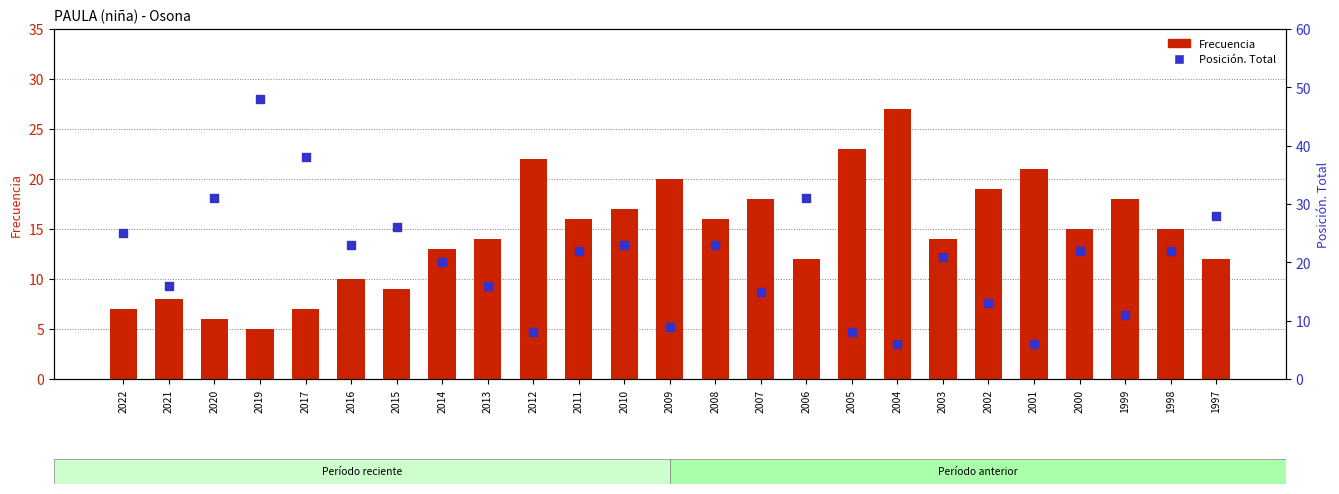

At which category is the sum across all series the highest?

2019